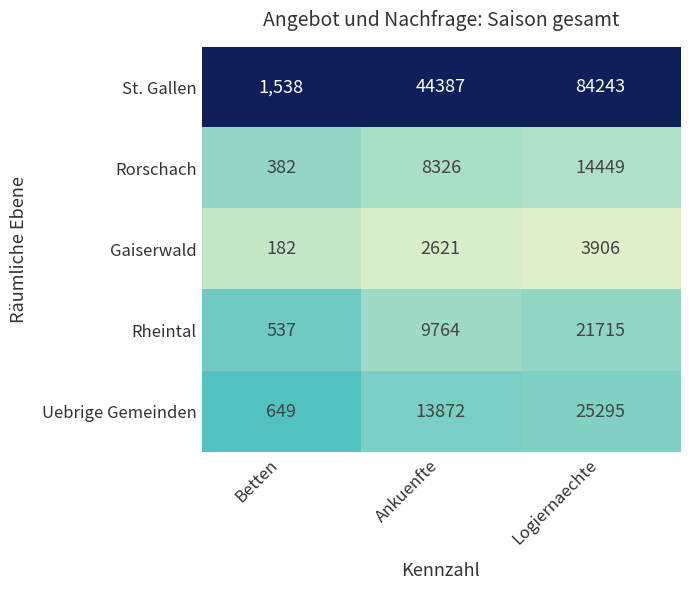

Count the number of data series in this chart.

5